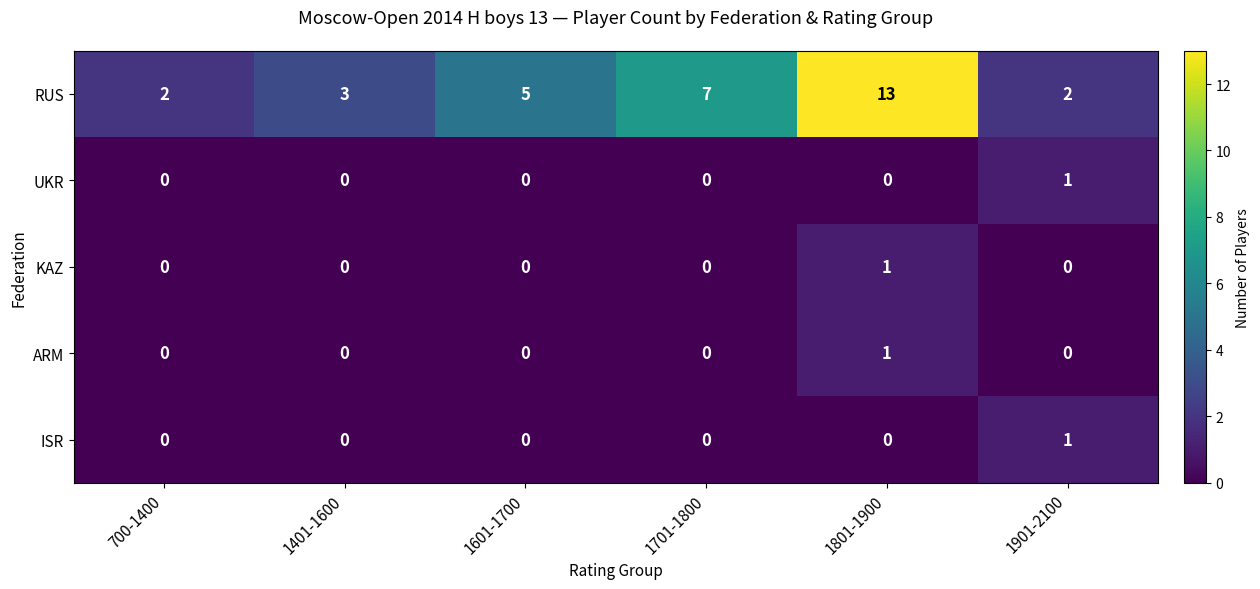

At which label is RUS closest to 7?

1701-1800